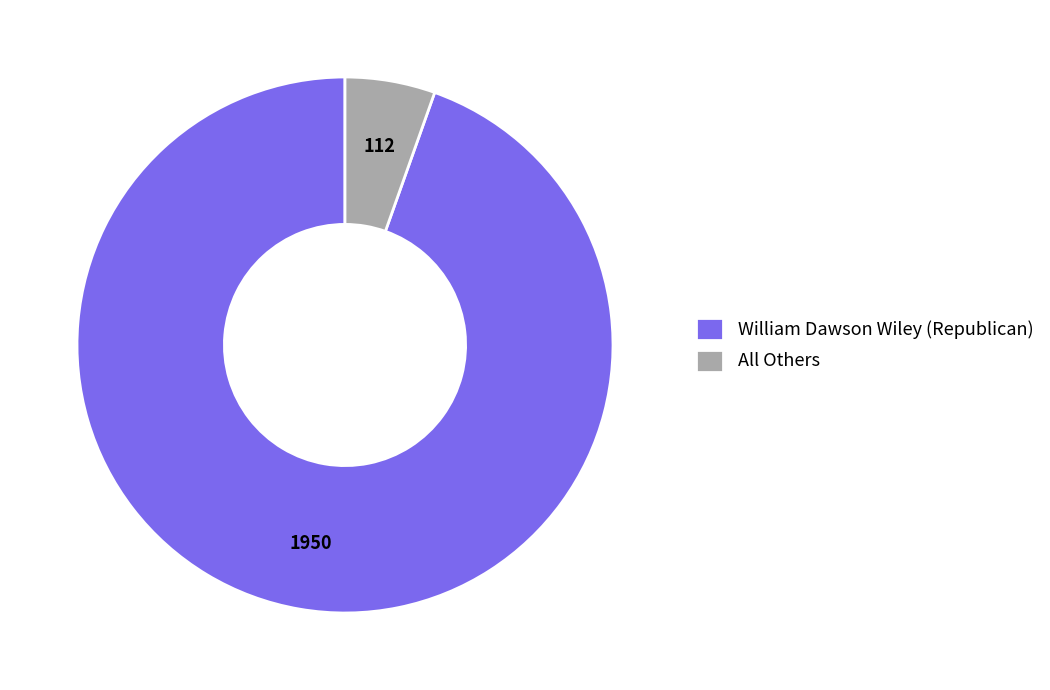

Combined, do All Others and William Dawson Wiley (Republican) account for over 50%?

Yes